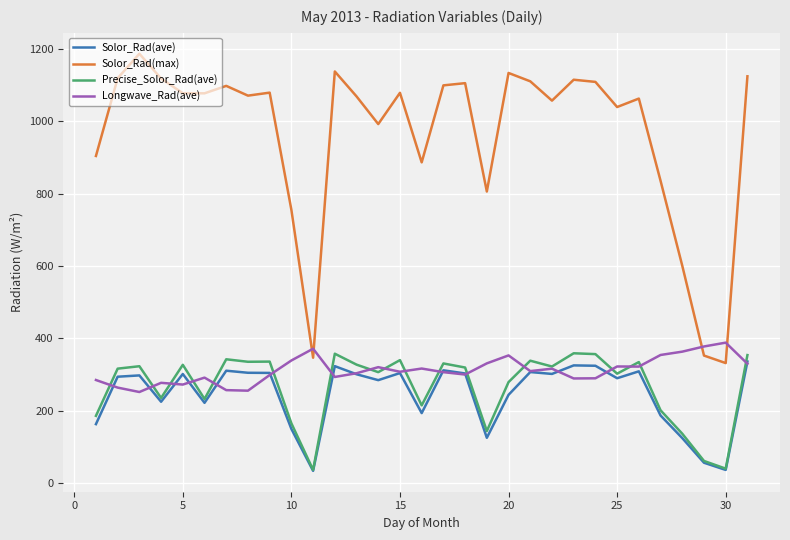

Which series ends up on top after the final intersection of Solor_Rad(max) and Longwave_Rad(ave)?

Solor_Rad(max)